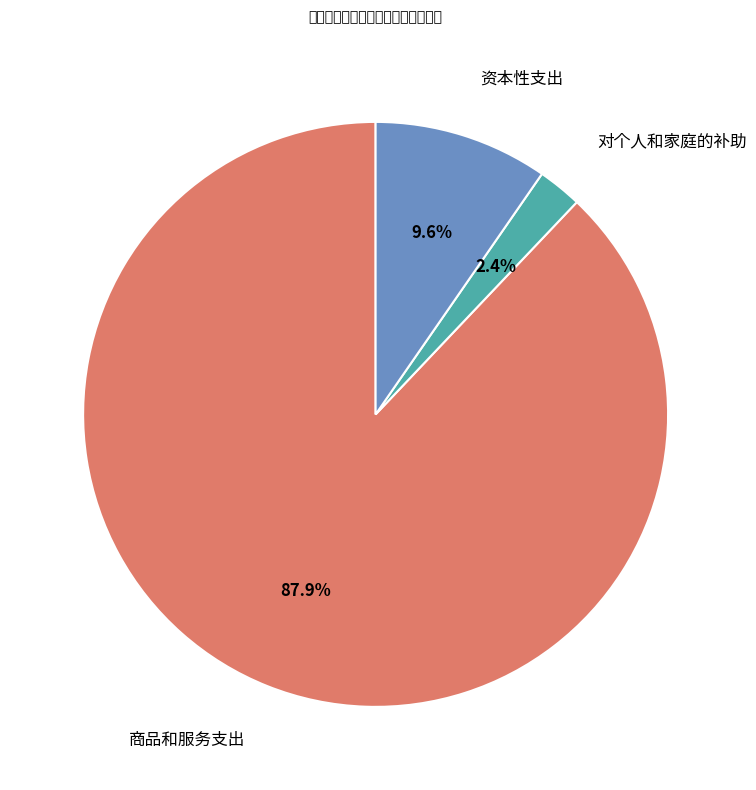

How many segments does this pie chart have?

3